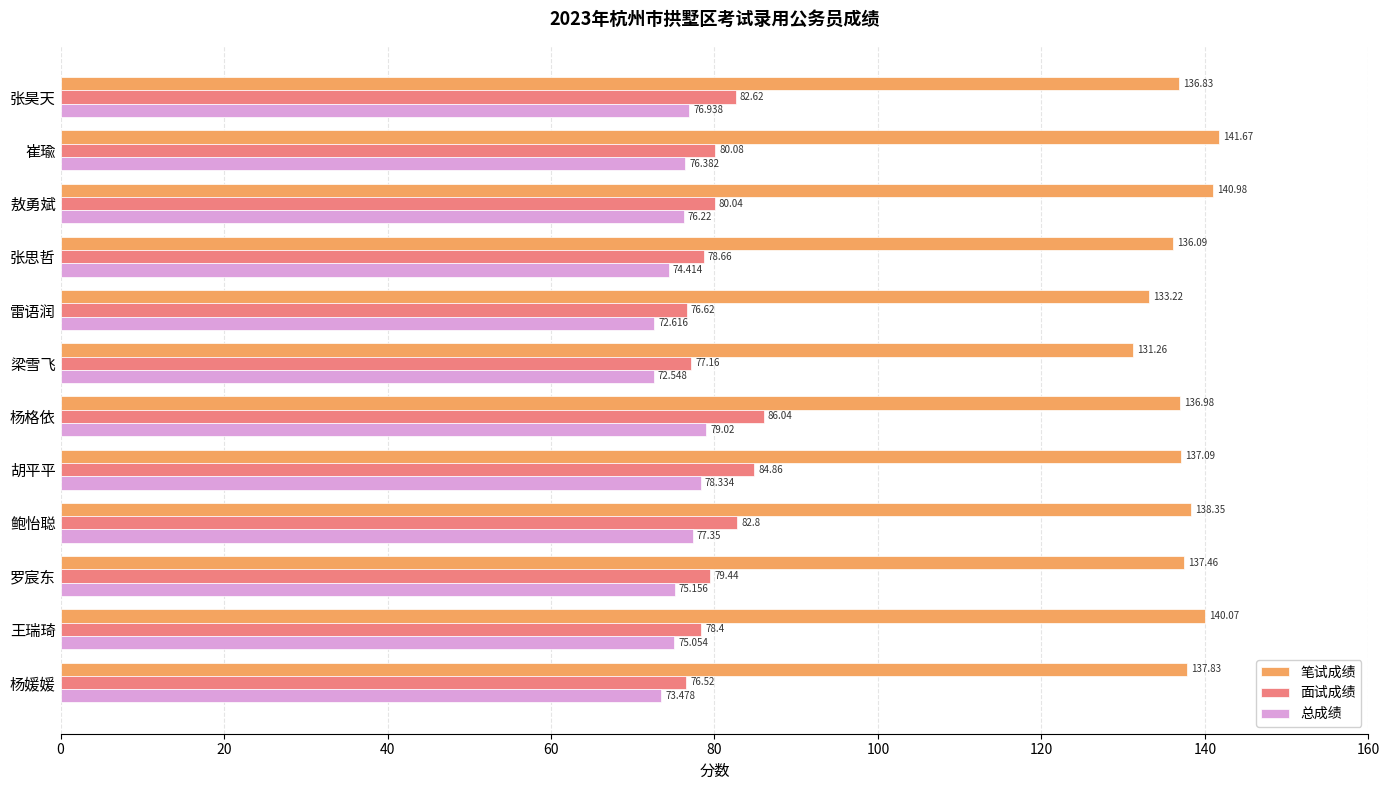

What is the lowest value of the 总成绩 series?

72.5